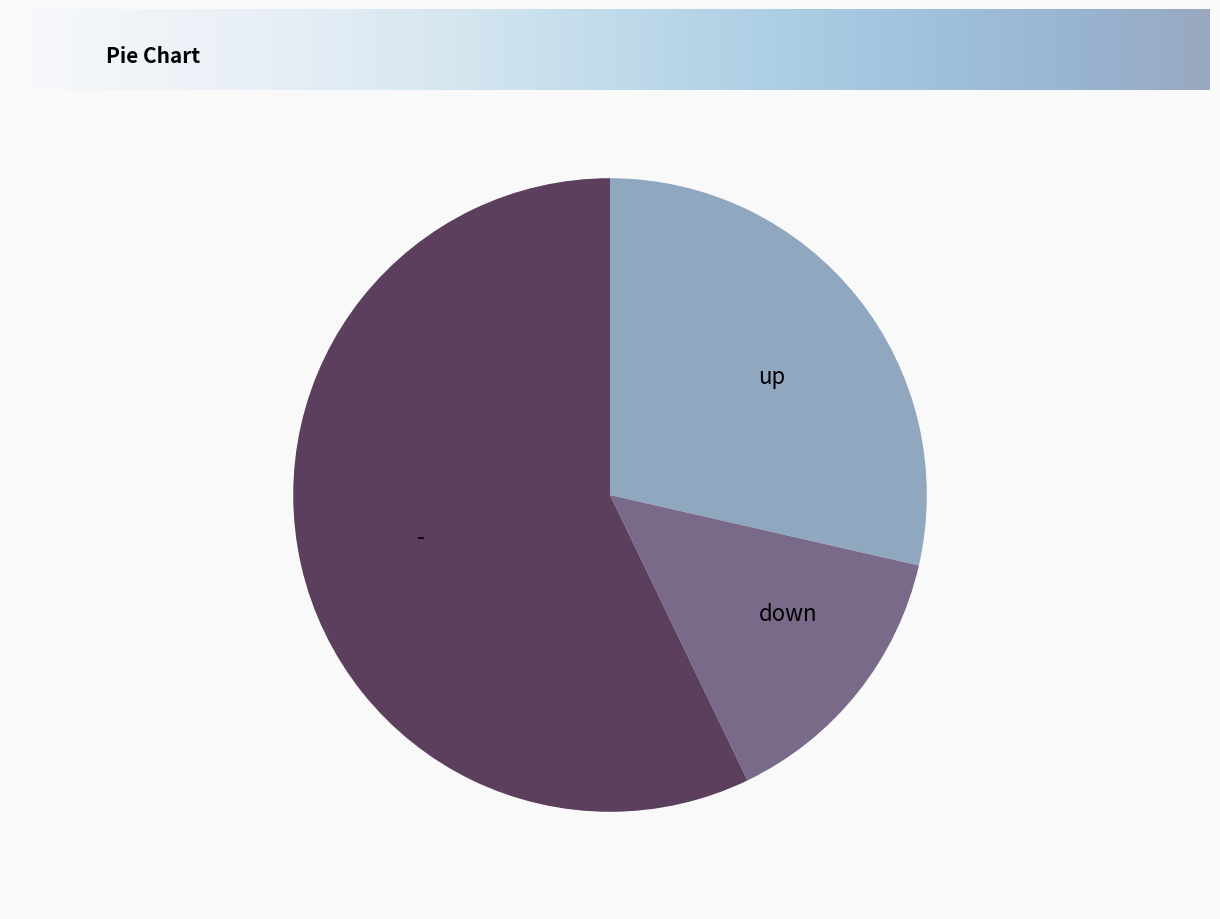

Is it true that down is 14% of the pie?

True